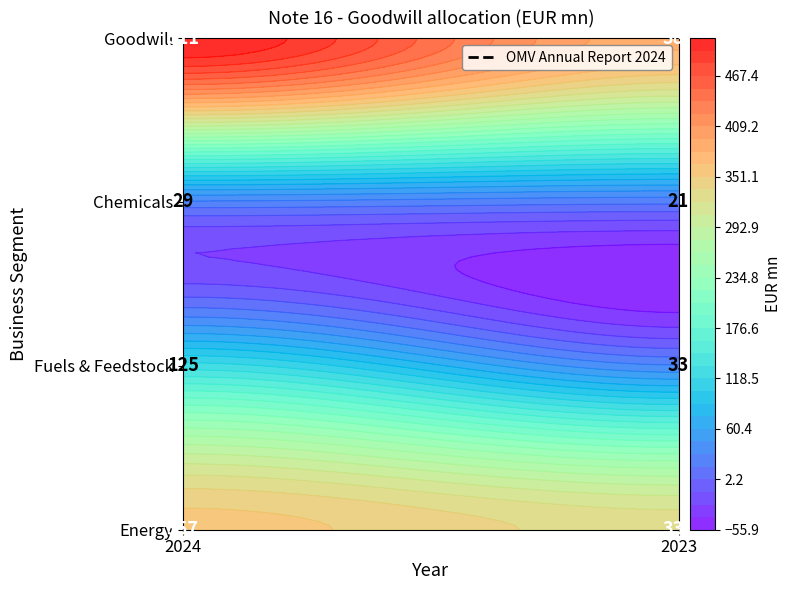

Which category has the highest value in the Energy series?

2024